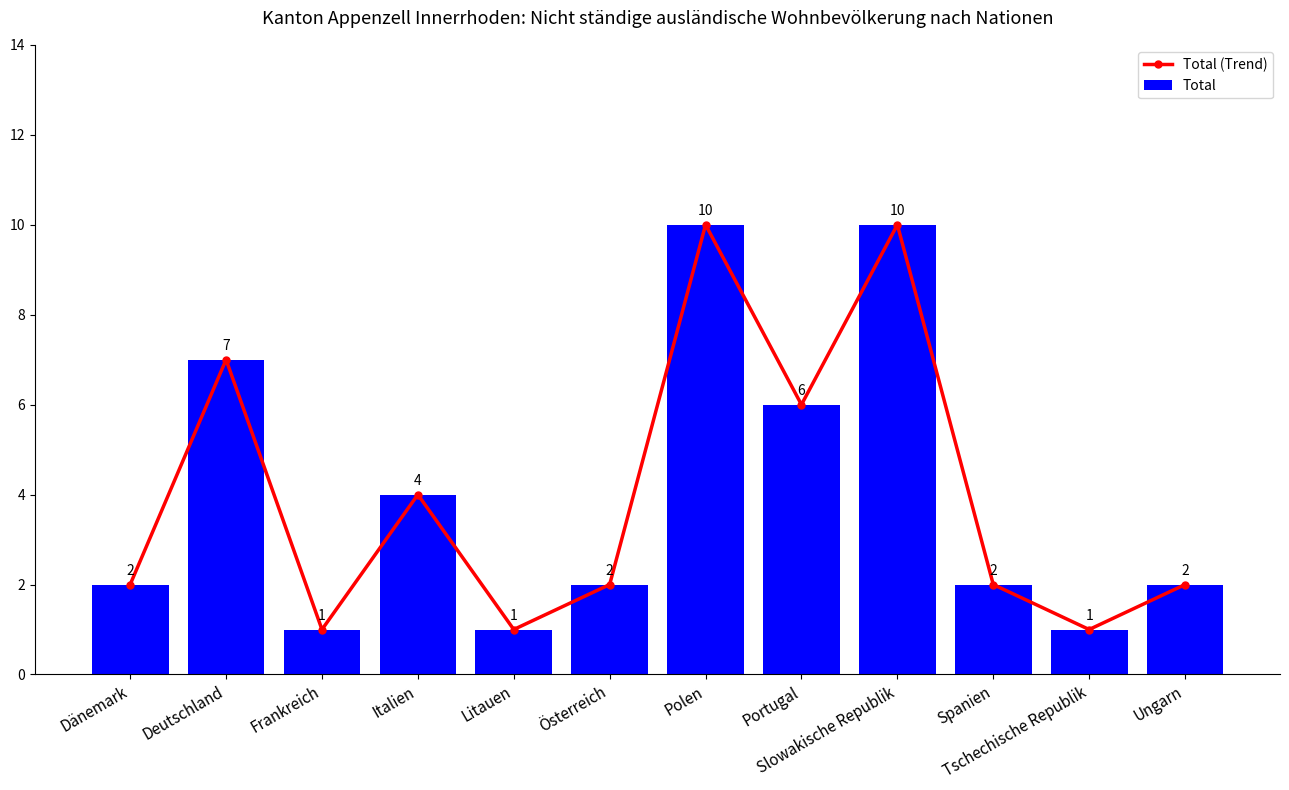

Rank the series at Polen from lowest to highest value.

Total (Trend), Total